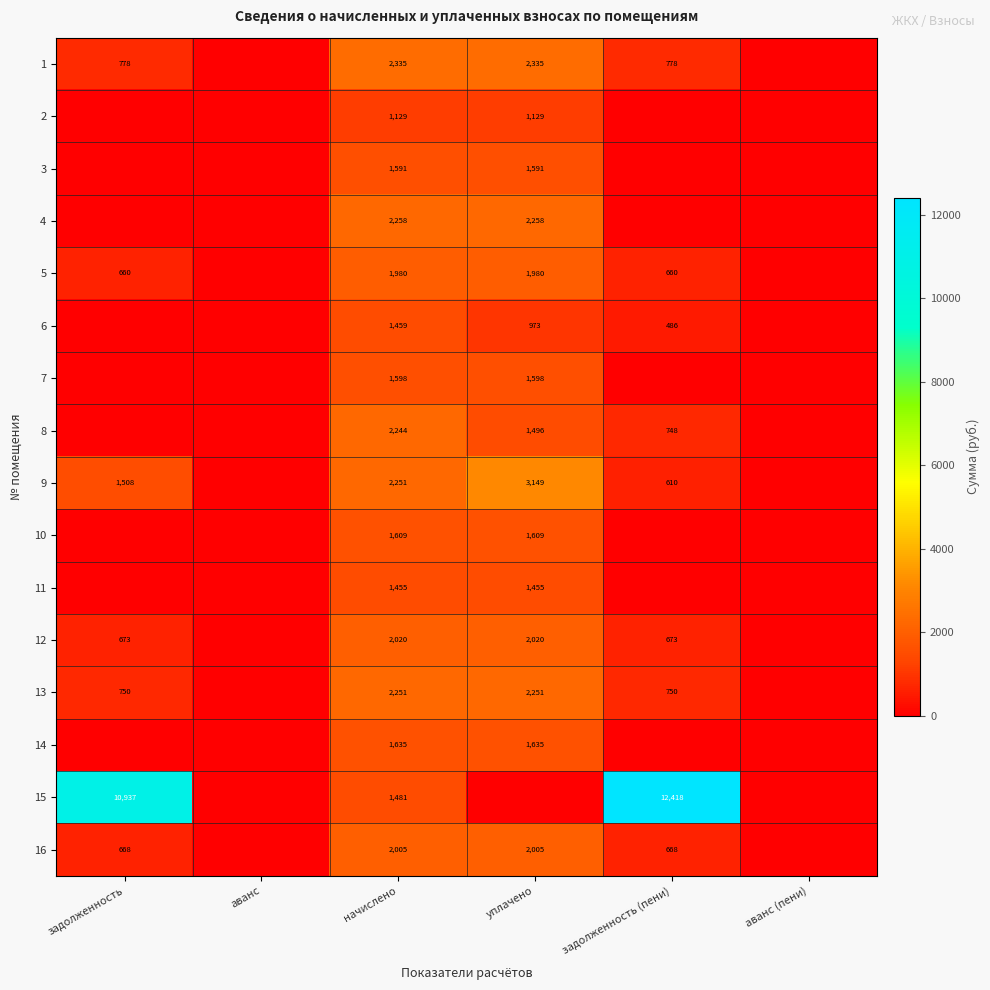

The 5 series shows 1980 at уплачено. True or false?

True